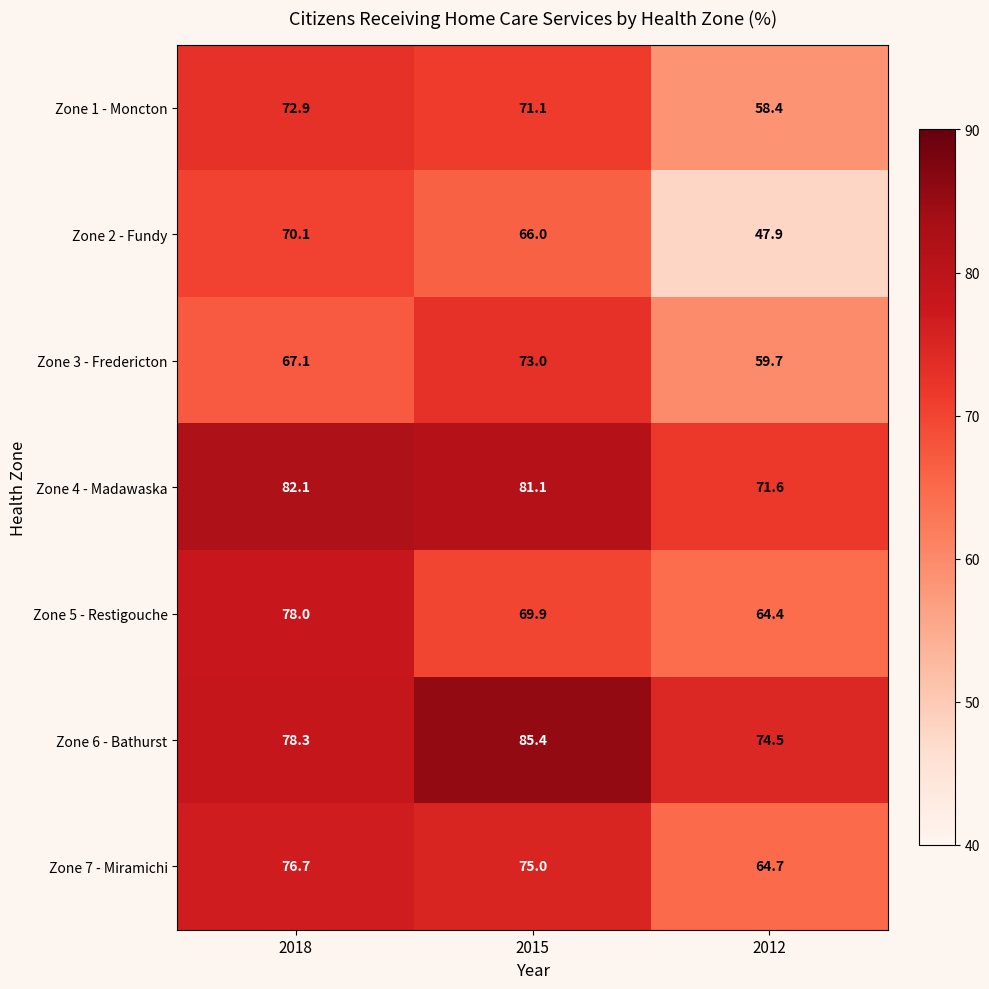

Between 2018 and 2012, which series saw the biggest shift?

Zone 2 - Fundy